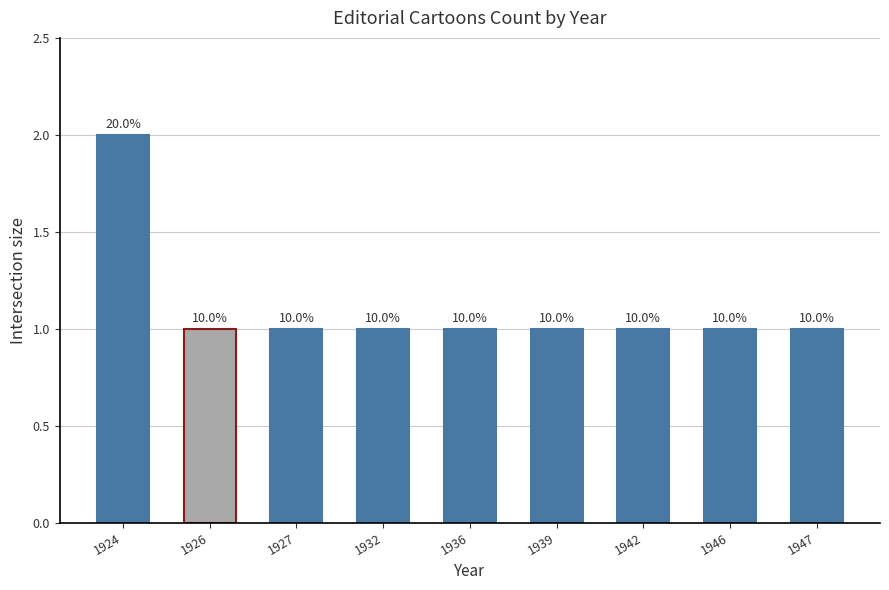

Count the values in the range 1 to 2.

9